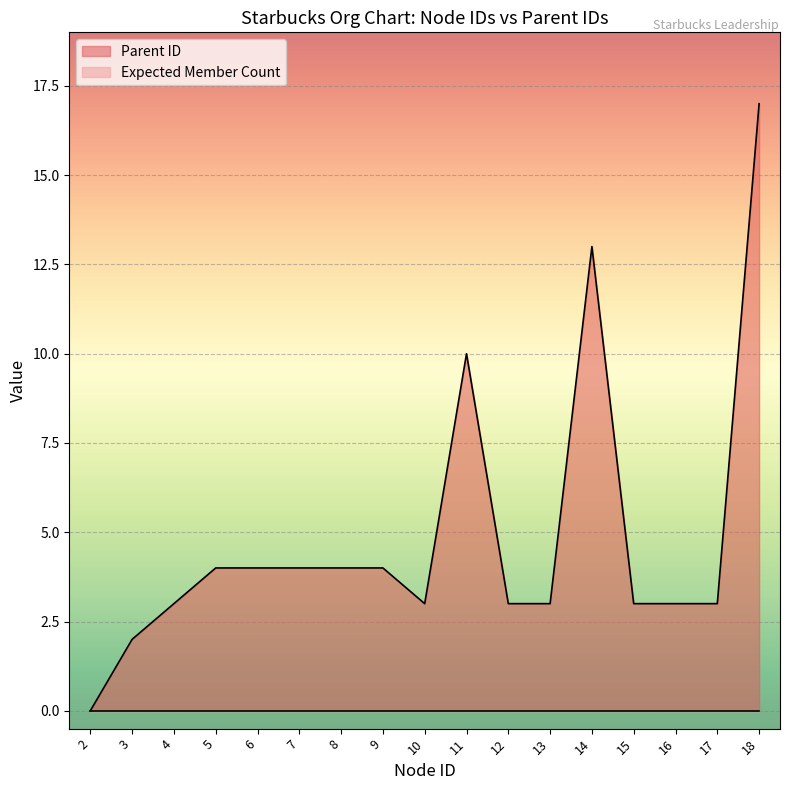

Reading left to right, list all the values displayed in this chart.

0	2	3	4	4	4	4	4	3	10	3	3	13	3	3	3	17